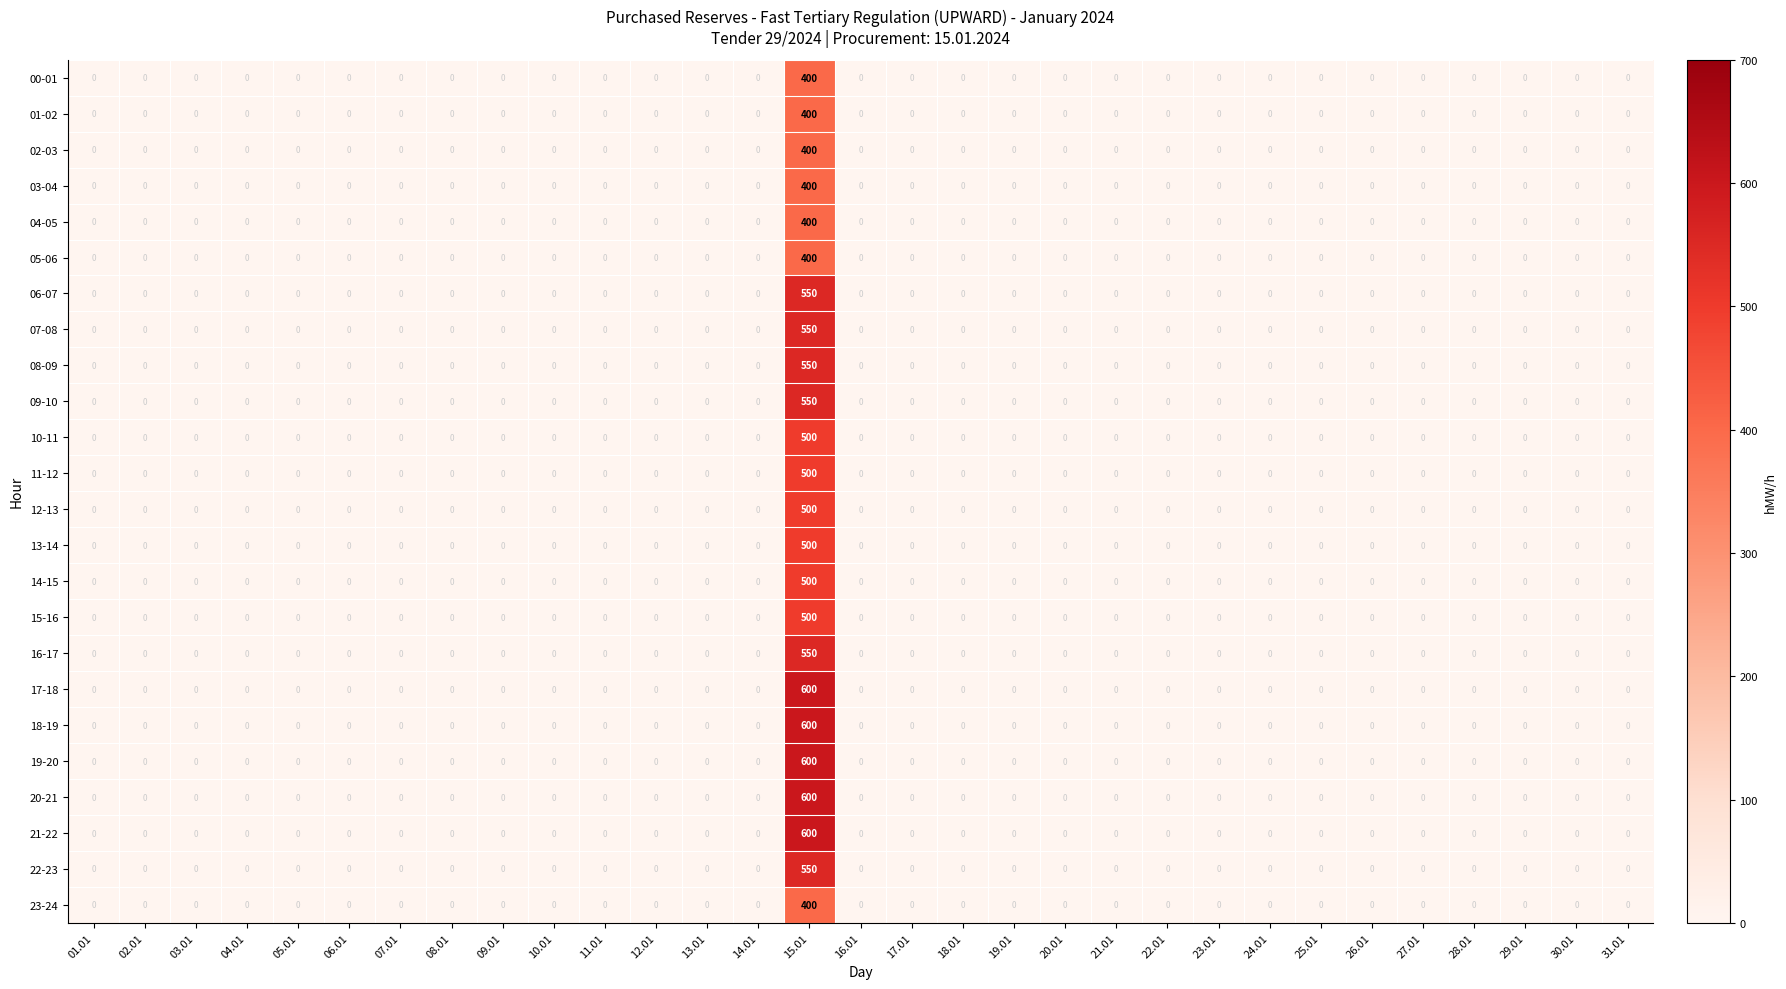

At which category is the sum across all series the highest?

15.01